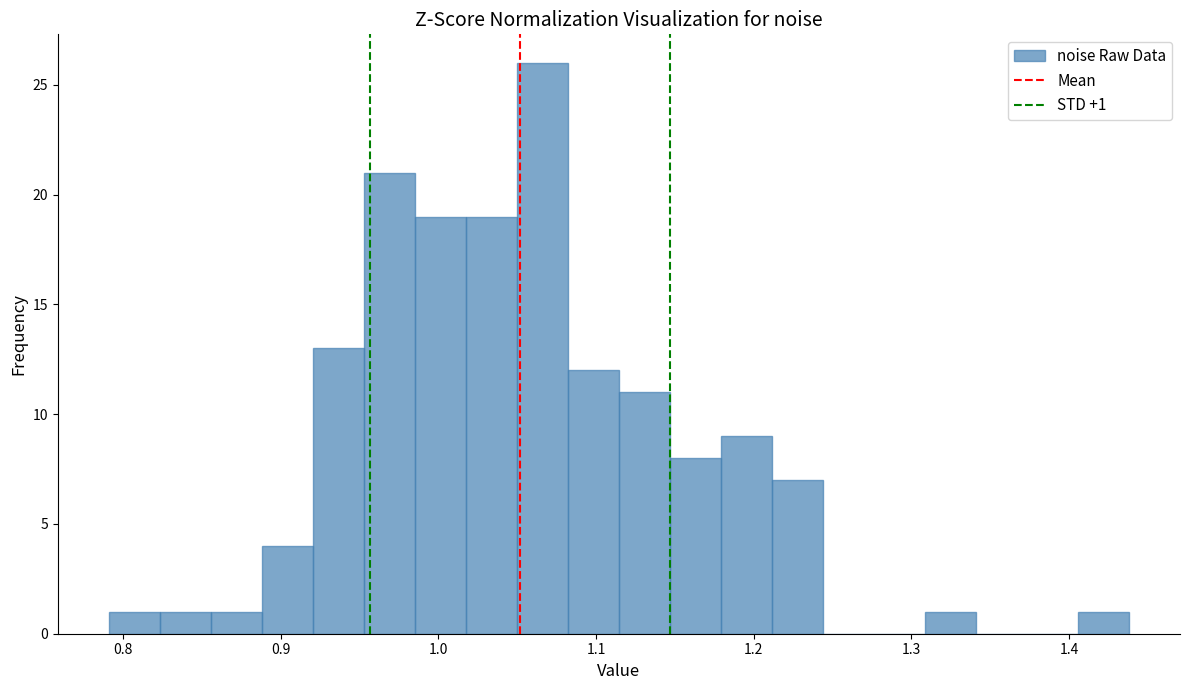

Read against the x-axis, roughly where is the centre of the tallest bar?

1.07